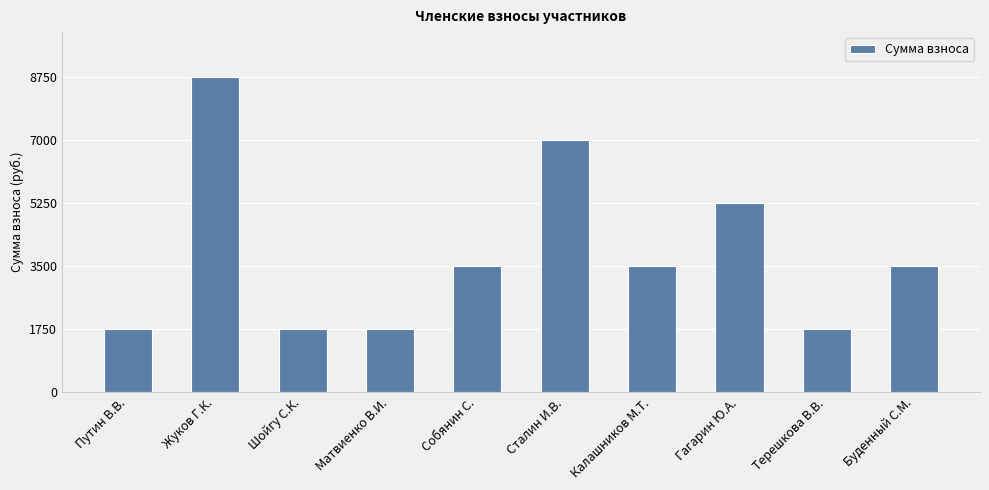

What is the minimum value shown in the chart?

1750